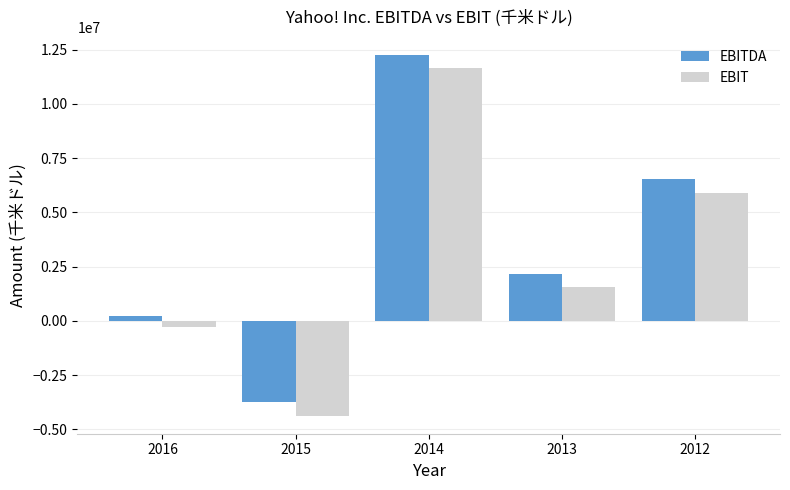

List the labels in order of EBIT value, smallest first.

2015, 2016, 2013, 2012, 2014